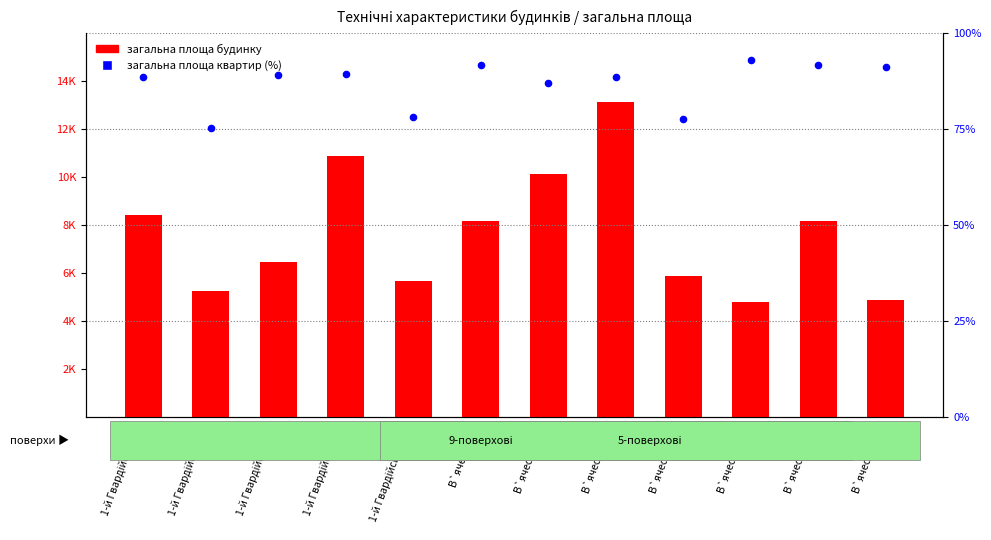

At which category is the sum across all series the highest?

В`ячеслава 15